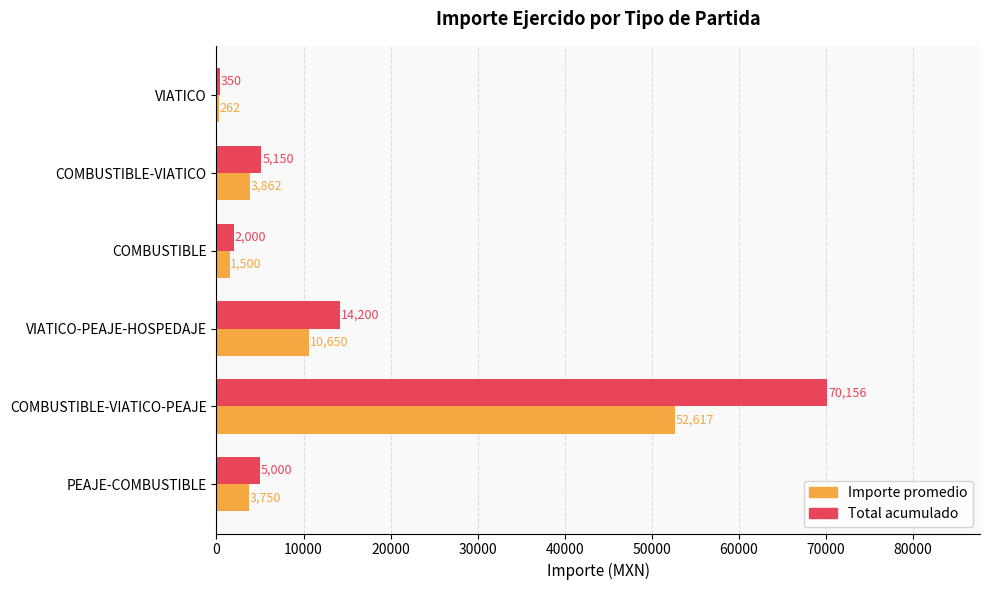

At which category is the sum across all series the highest?

COMBUSTIBLE-VIATICO-PEAJE